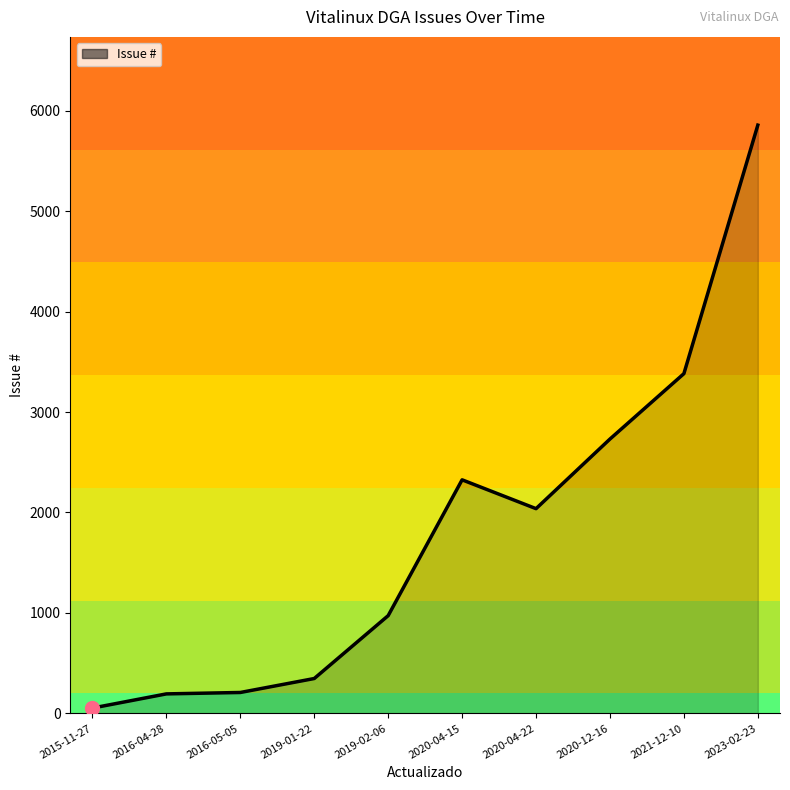

The value at 2019-02-06 is 973. True or false?

True